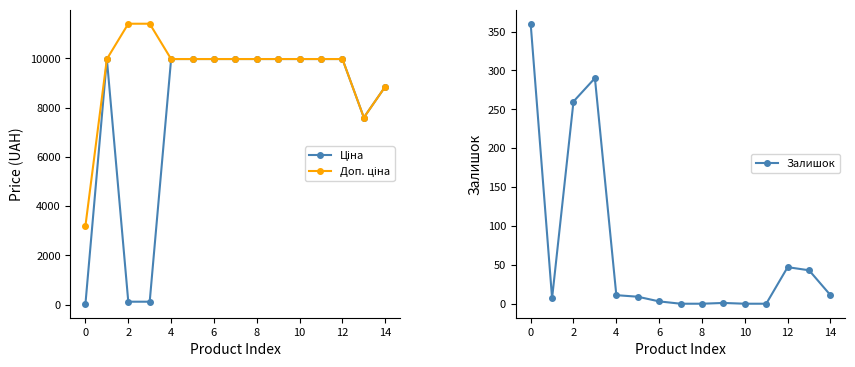

What is the average value of the Доп. ціна series?

9481.9